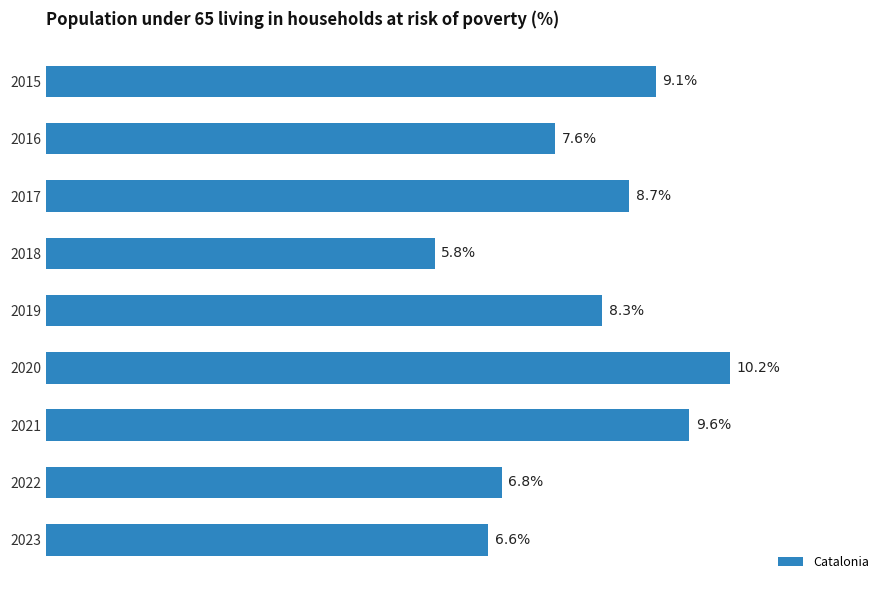

Does the chart contain any negative values?

No